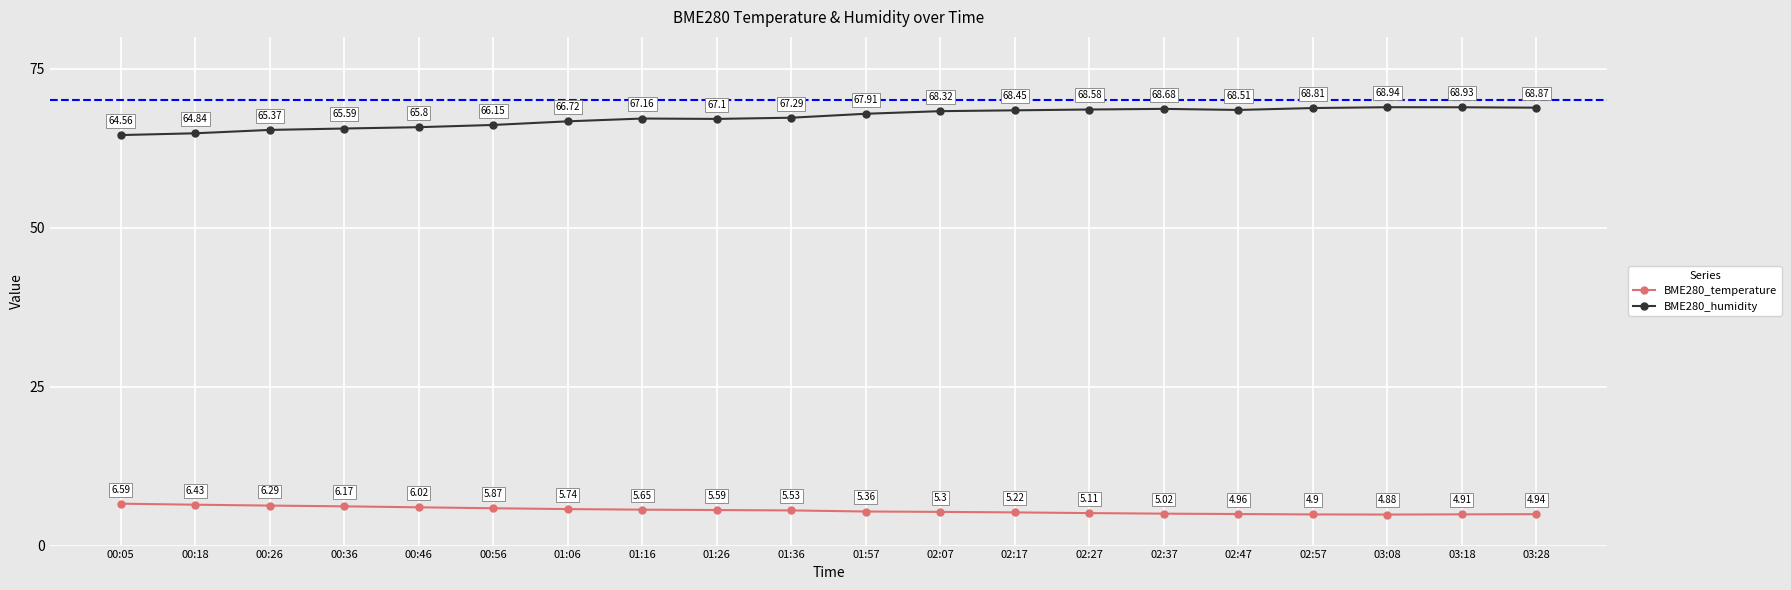

Rank the categories by BME280_temperature value from lowest to highest.

03:08, 02:57, 03:18, 03:28, 02:47, 02:37, 02:27, 02:17, 02:07, 01:57, 01:36, 01:26, 01:16, 01:06, 00:56, 00:46, 00:36, 00:26, 00:18, 00:05